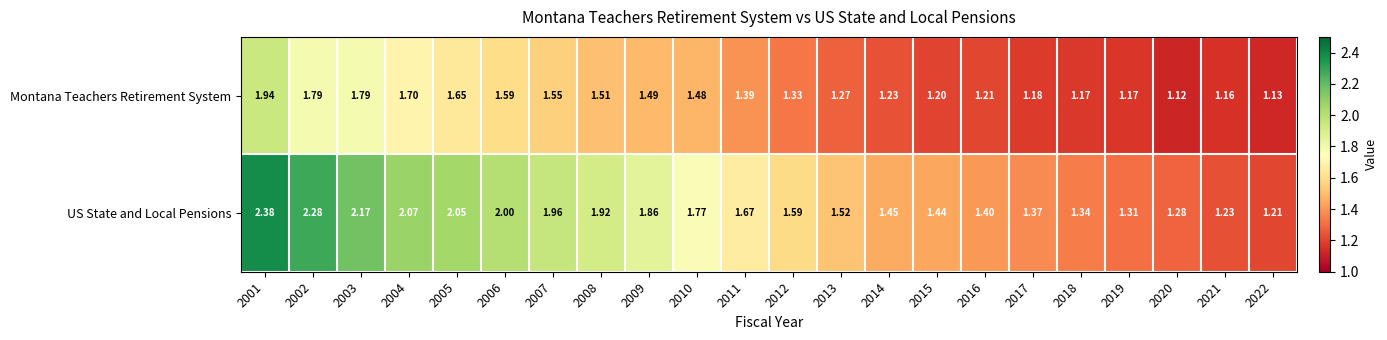

Which series has the largest total across all categories?

US State and Local Pensions